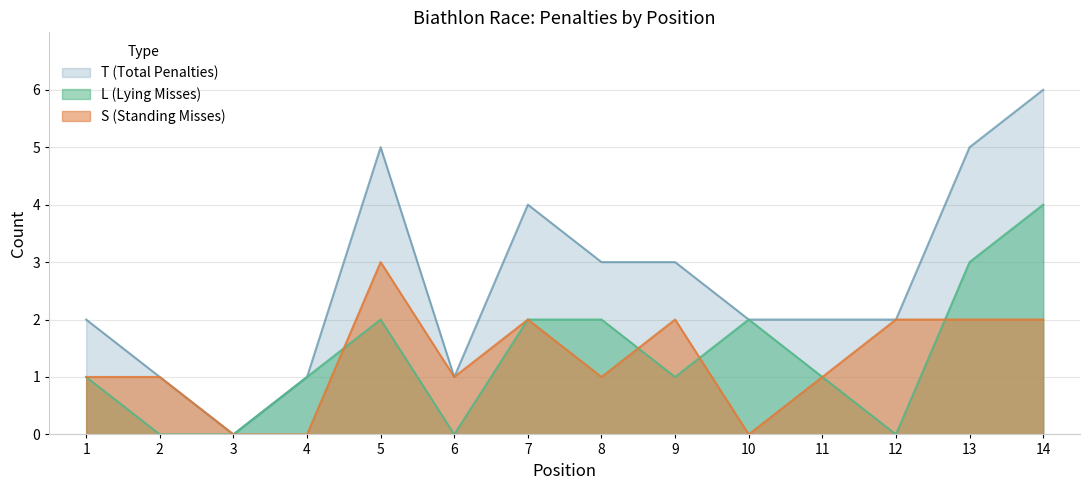

The value of L (Lying Misses) at 13 is 3. True or false?

True